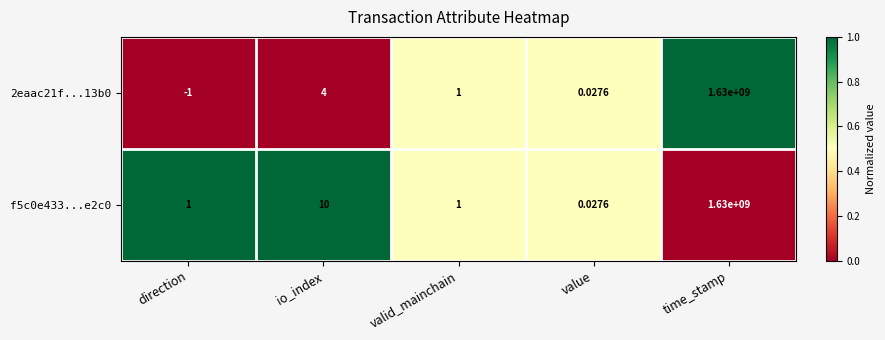

How many data points does each series have?

5